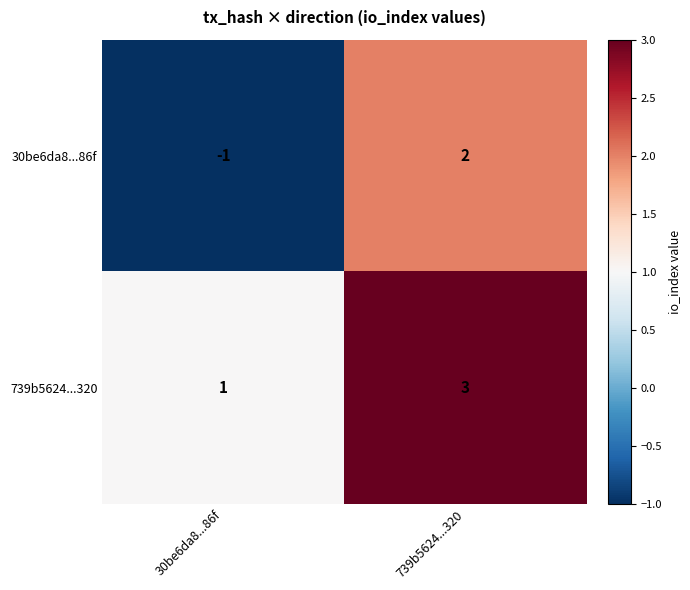

Is it true that 30be6da8...86f equals -1 at 30be6da8...86f?

True